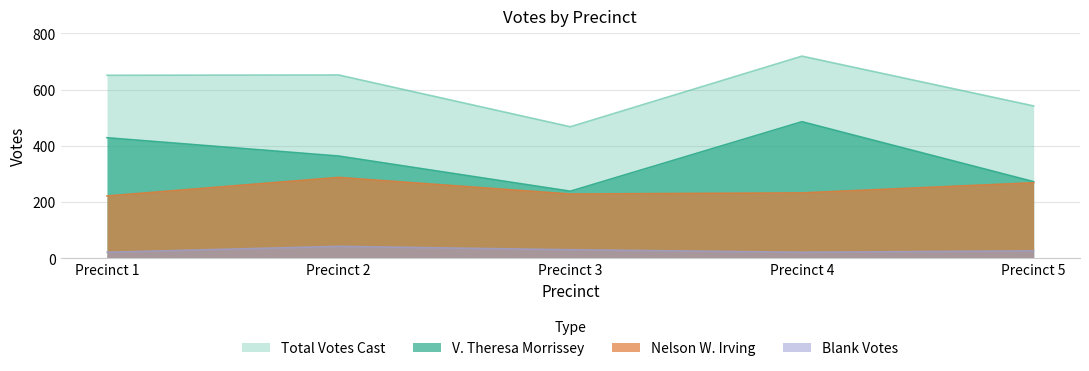

The value of Blank Votes at Precinct 3 is 31. True or false?

True